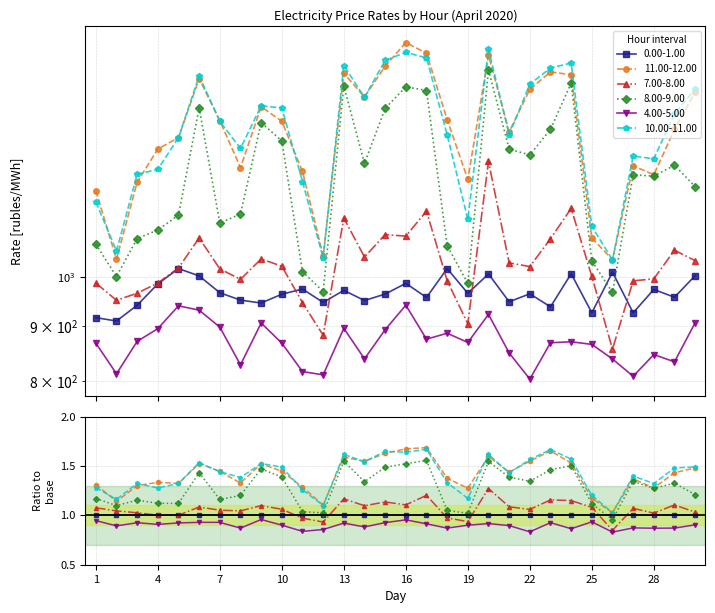

True or false: 0.00-1.00 has more than 1 interior local peaks.

True